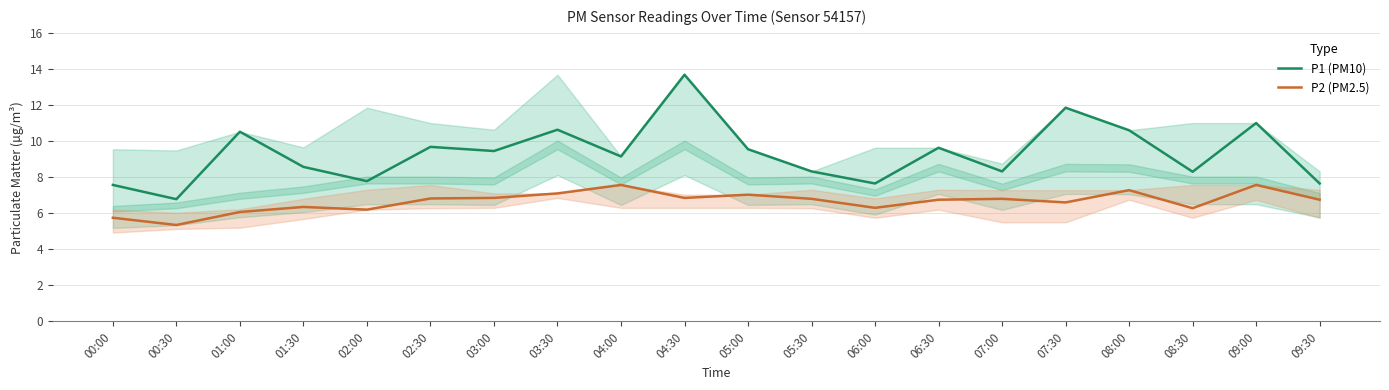

How many values in the P1 (PM10) series exceed 9?

11